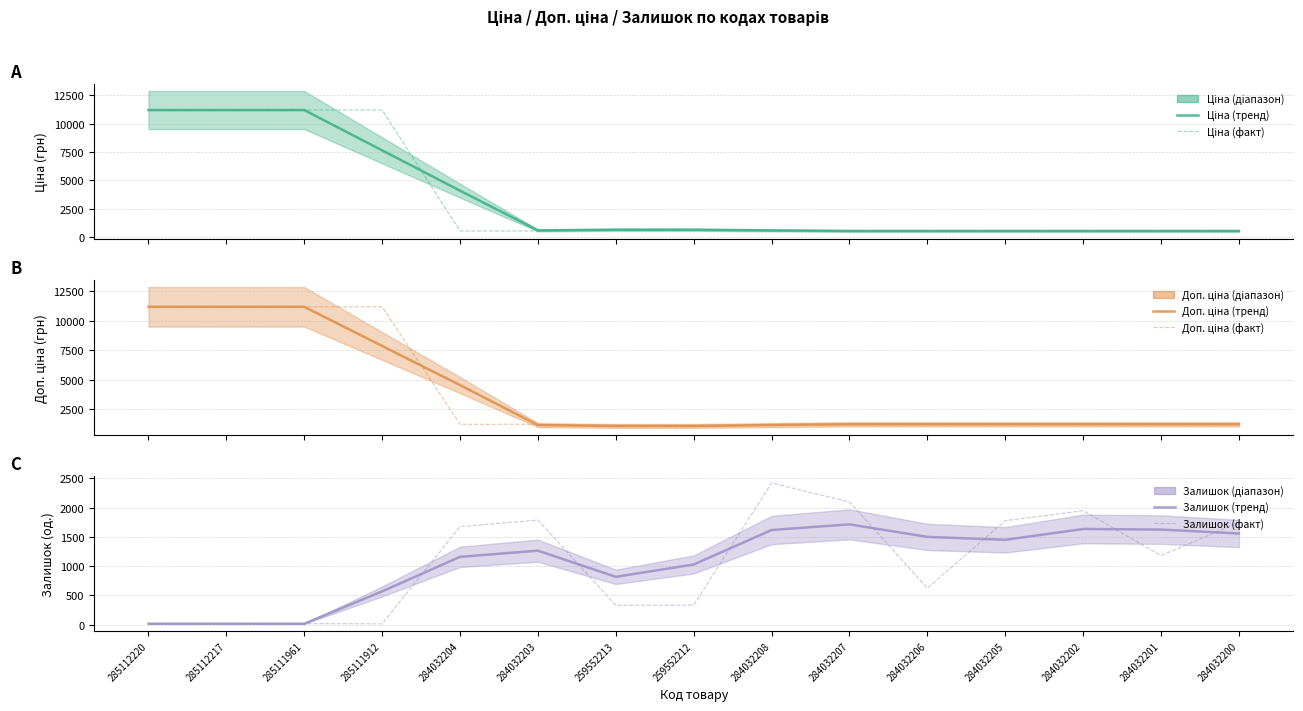

What position from the left is 285112220?

1